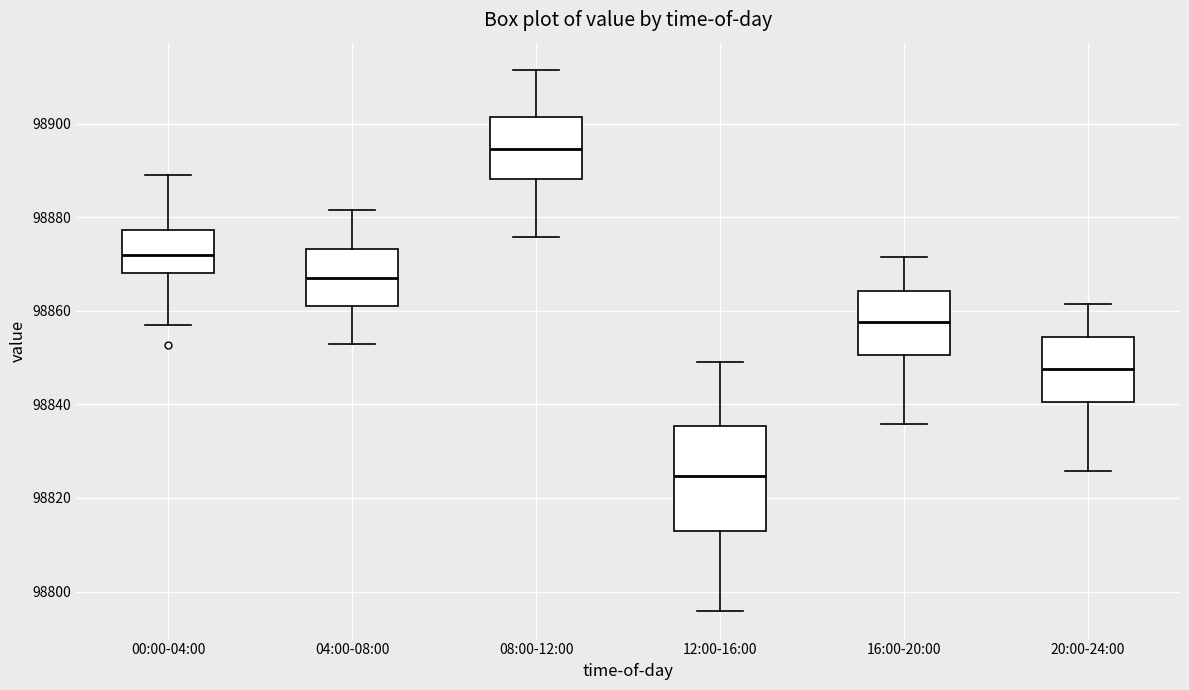

Which box's median line is the lowest?

12:00-16:00